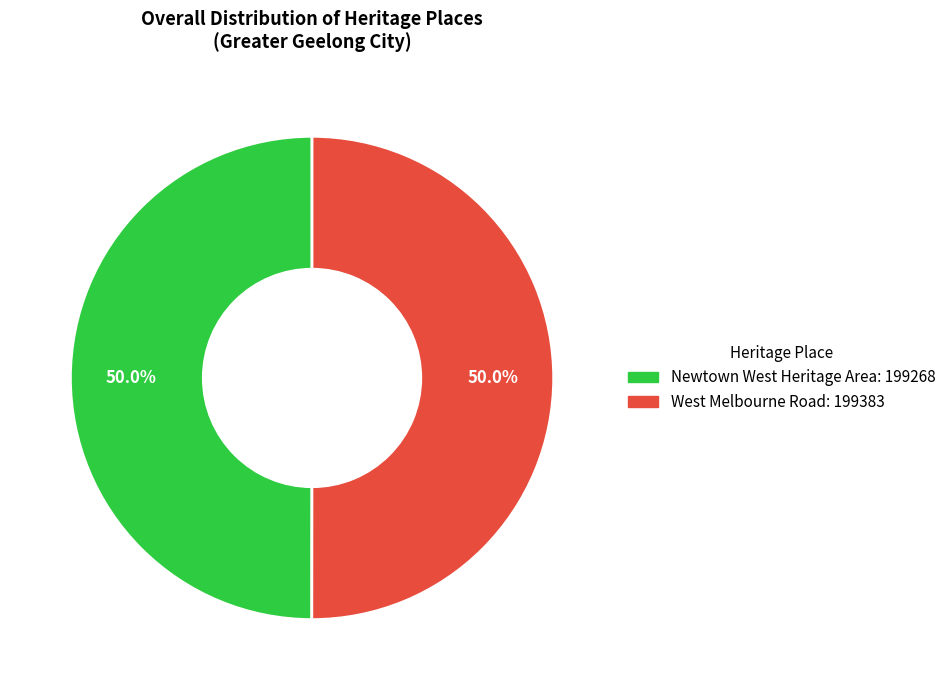

What percentage is NOT represented by West Melbourne Road?

50.0%